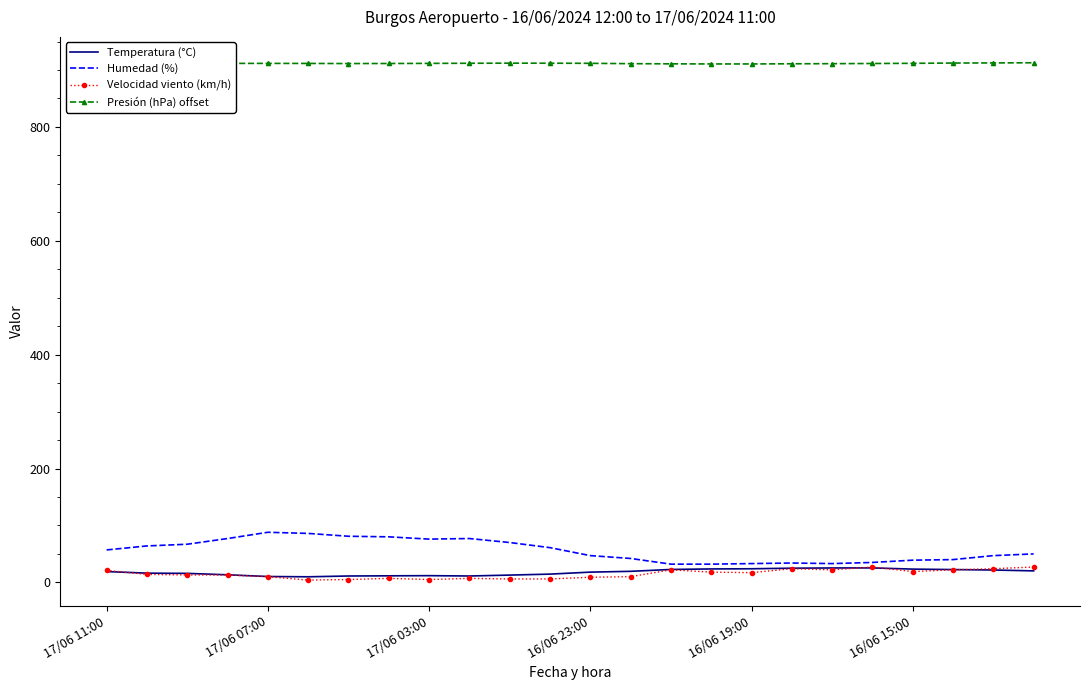

Which series has the largest total across all categories?

Presión (hPa) offset